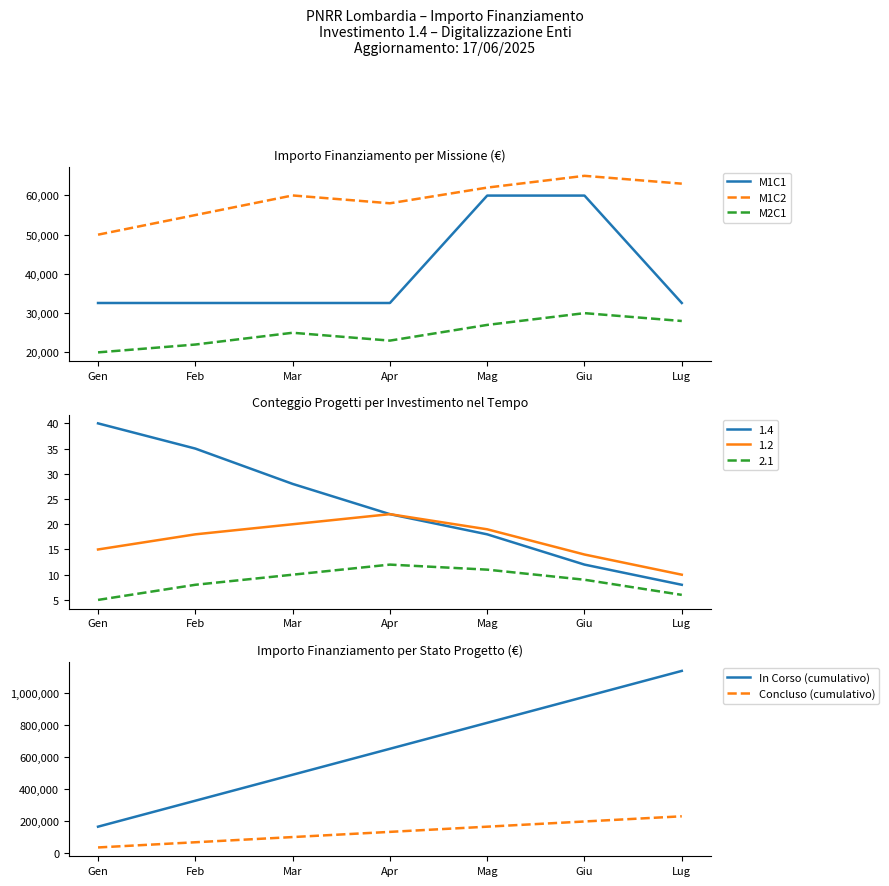

Read the M2C1 value at Mag.

27000